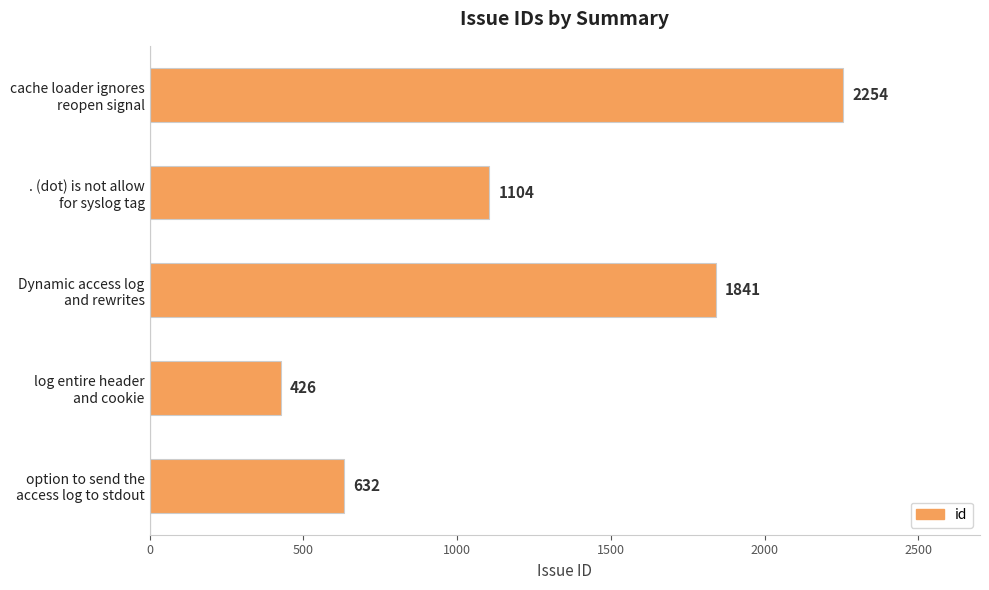

Count the values in the range 632 to 1841.

3